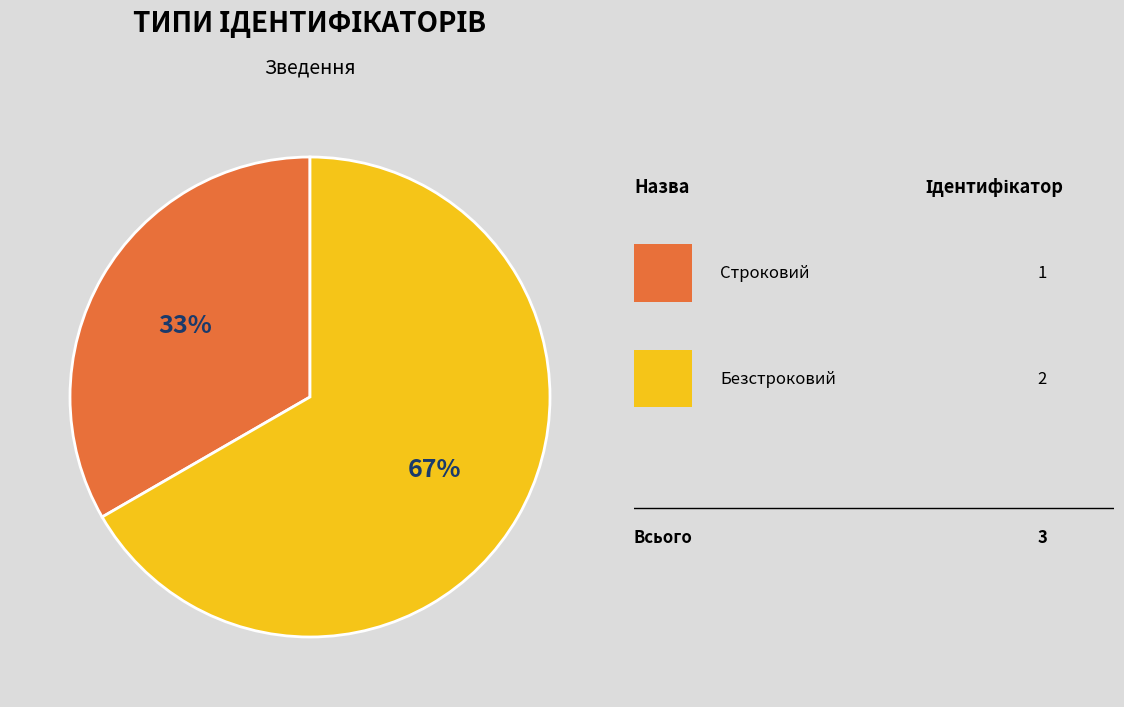

Is there a majority slice in this chart?

Yes